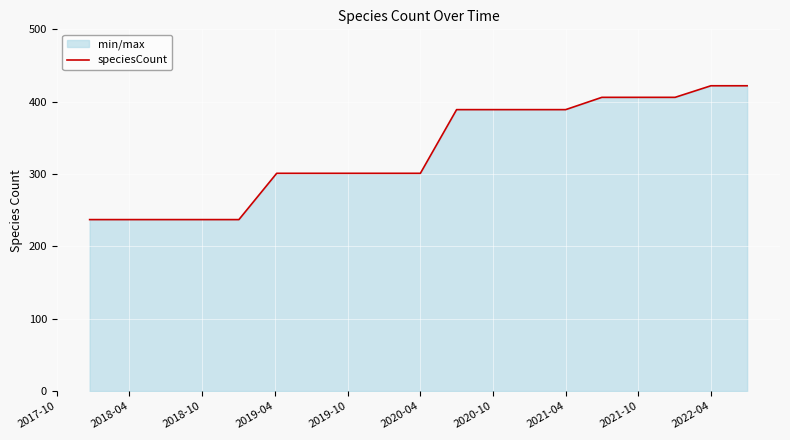

True or false: the data has more than 2 interior local peaks.

False